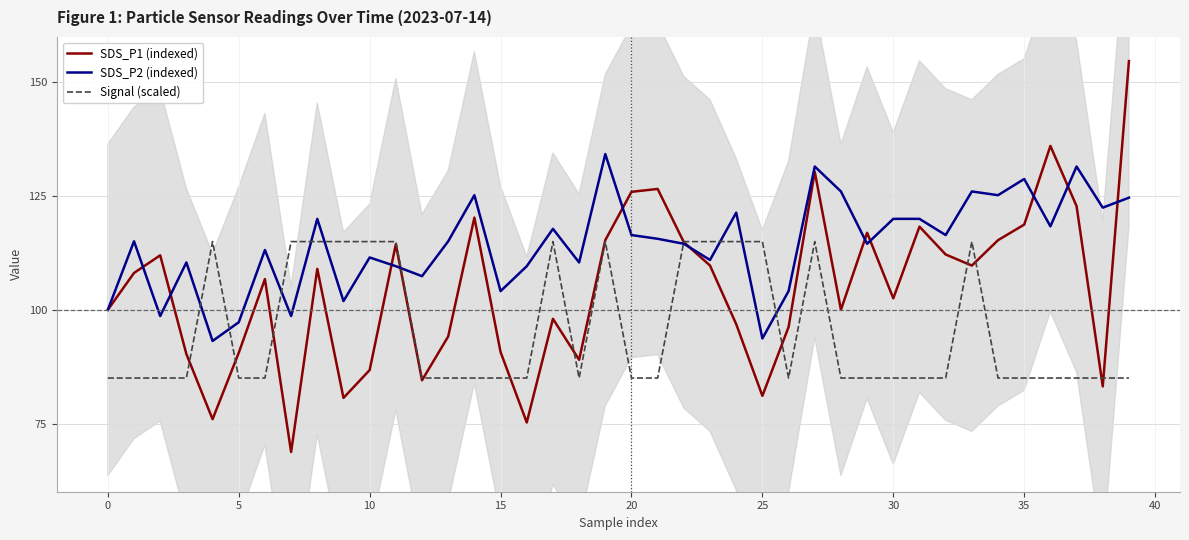

What is the maximum value for SDS_P2 (indexed)?

134.2